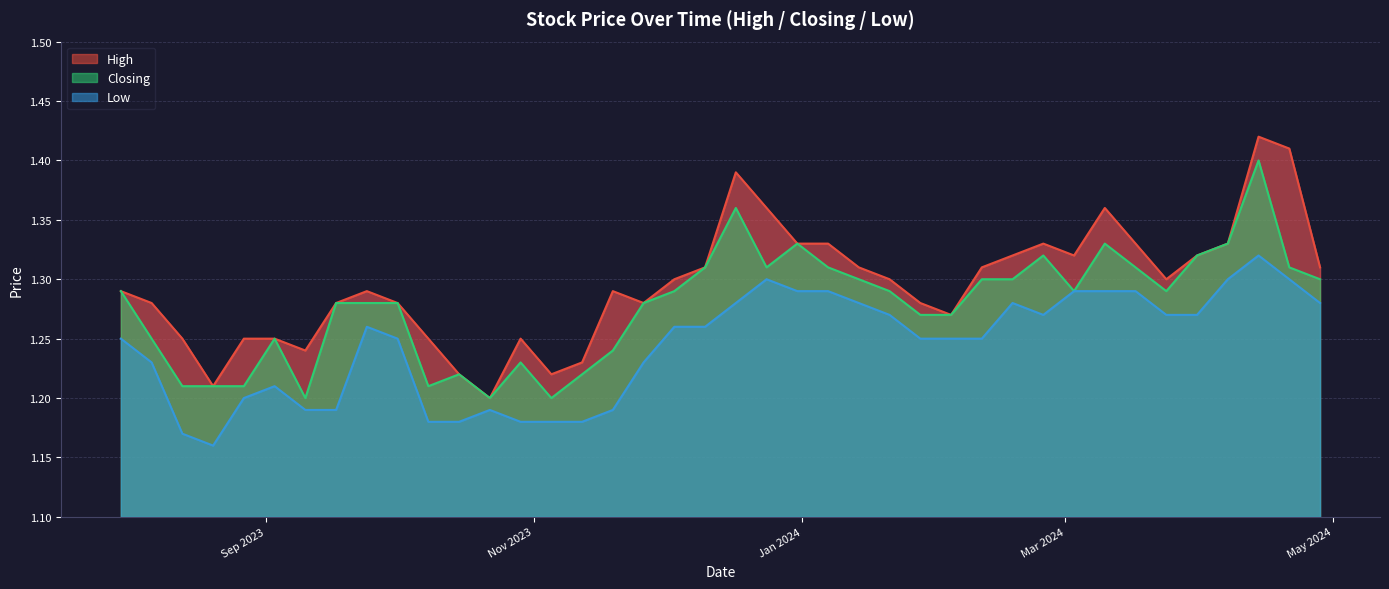

How many interior local peaks does the Closing series have?

8